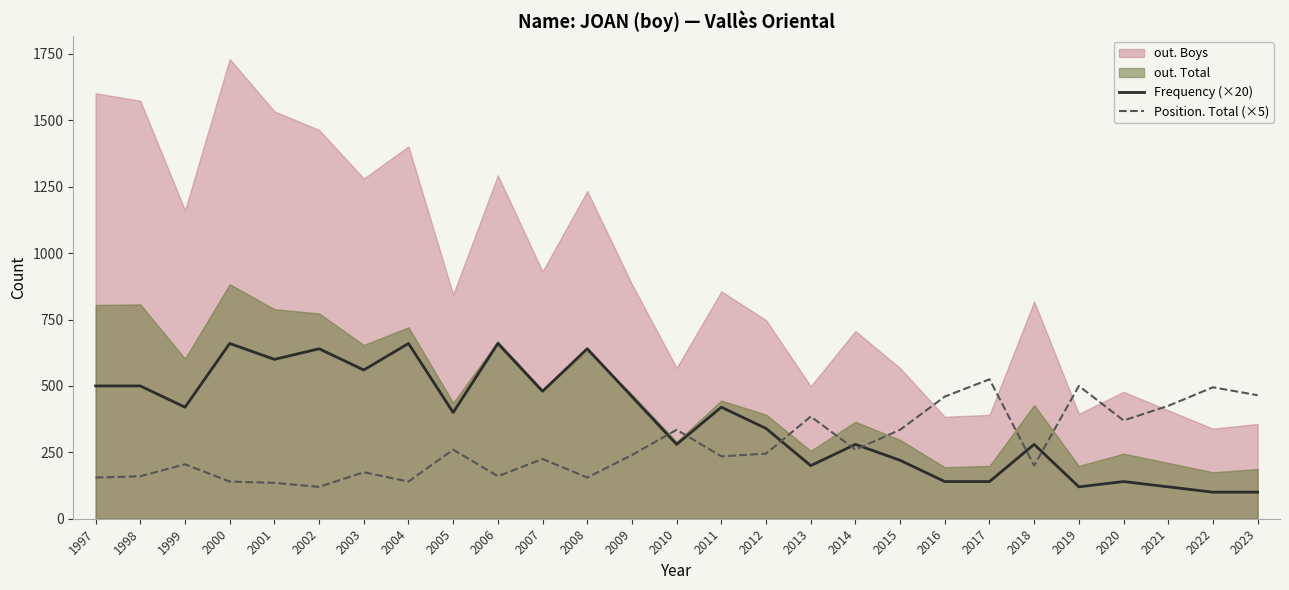

What is the minimum value for Position. Total (×5)?

120